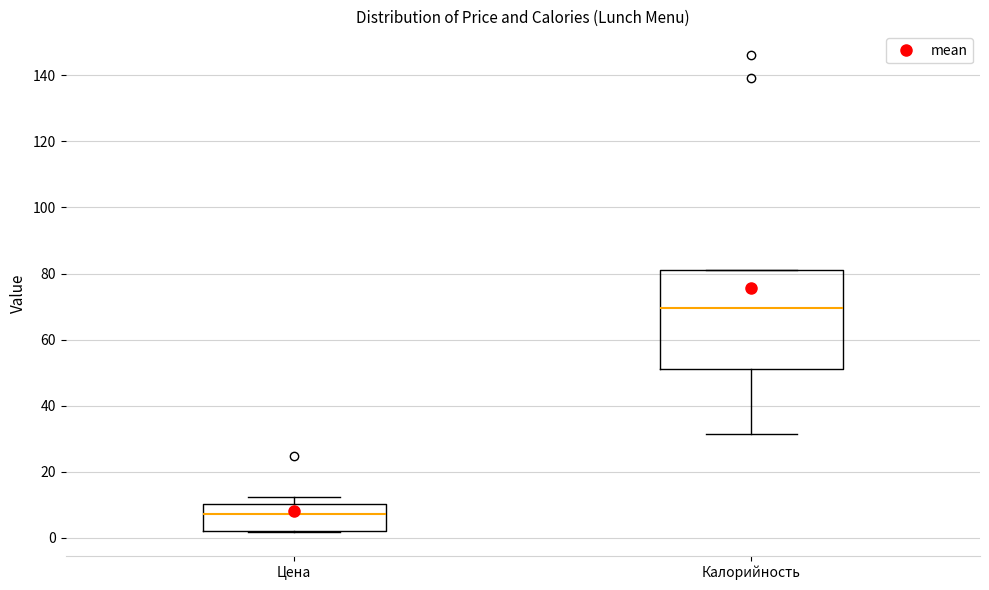

Which box's median line is the highest?

Калорийность